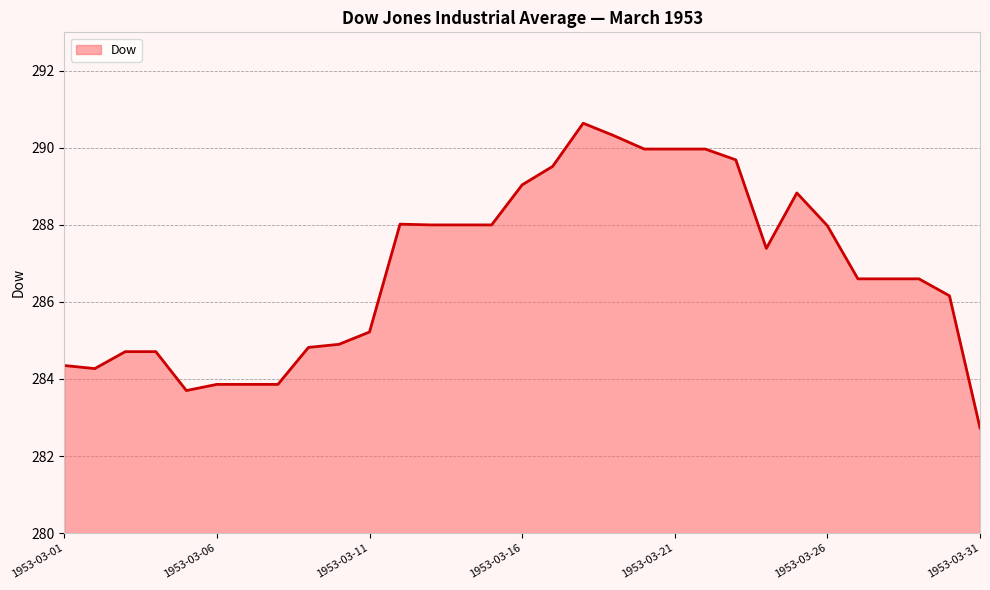

What is the minimum value shown in the chart?

282.7